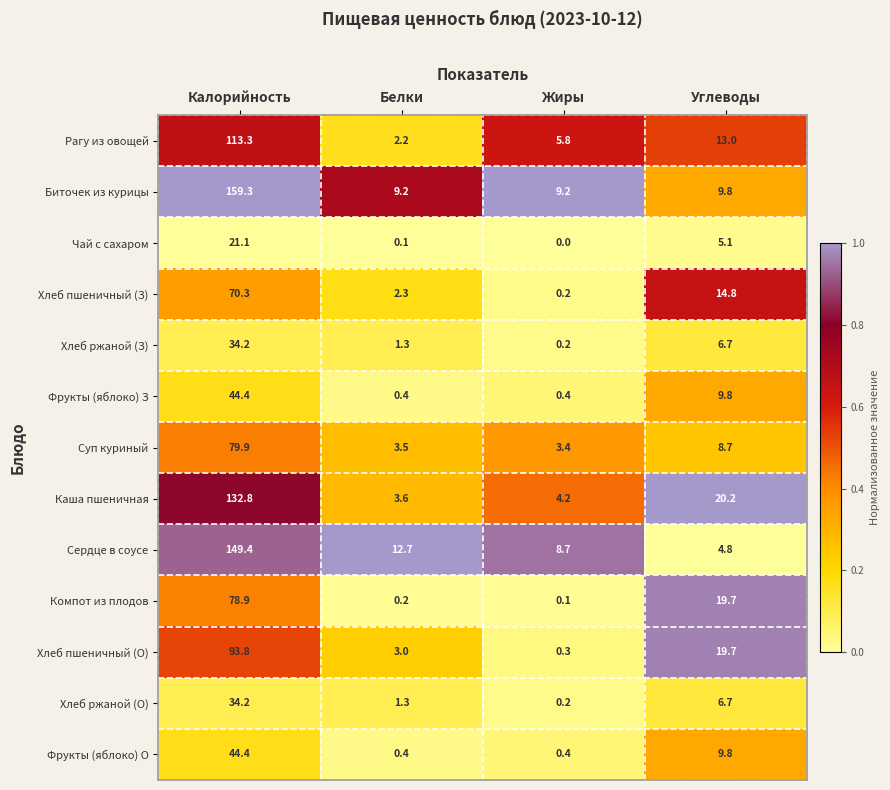

Between Калорийность and Жиры, which series saw the biggest shift?

Биточек из курицы